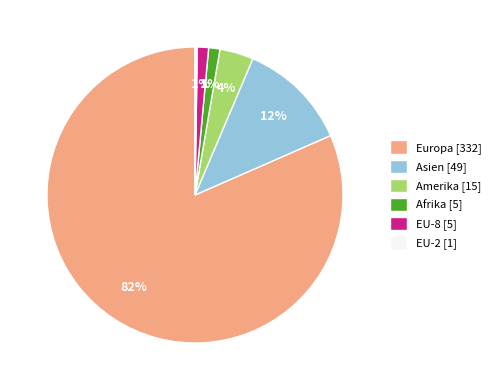

To the nearest percent, what is the average slice percentage?

17%